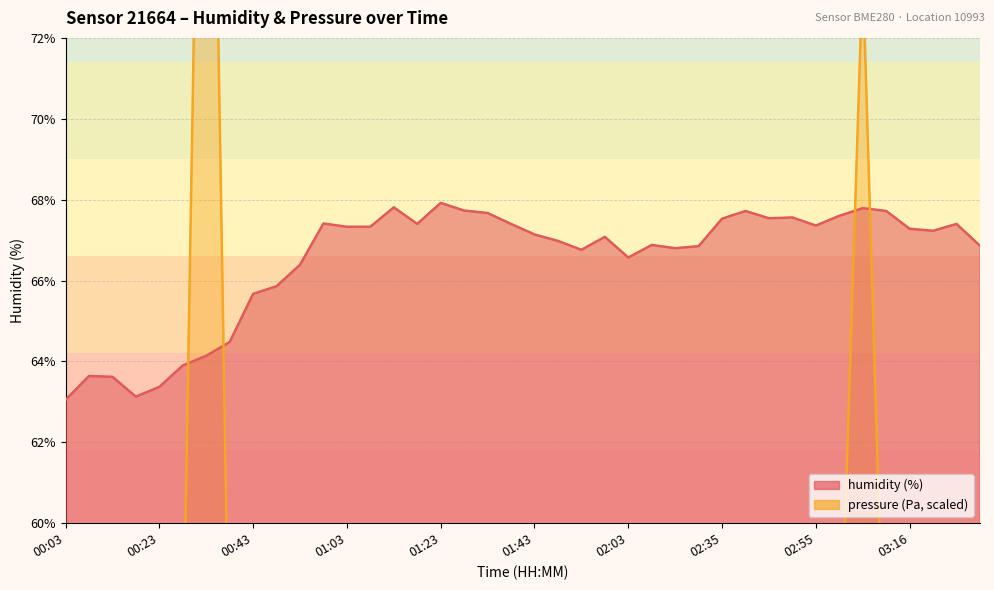

Which series changed the most between 00:13 and 01:43?

pressure_norm